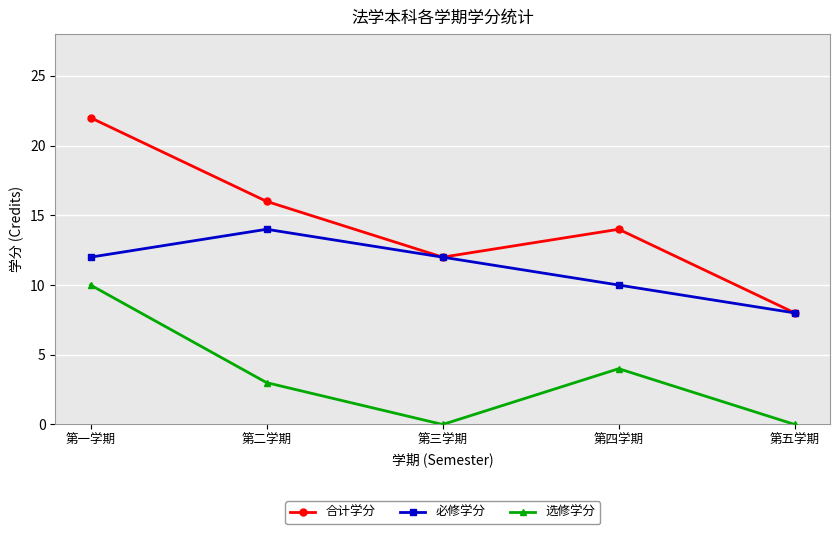

True or false: 选修学分 and 必修学分 cross at least once.

False